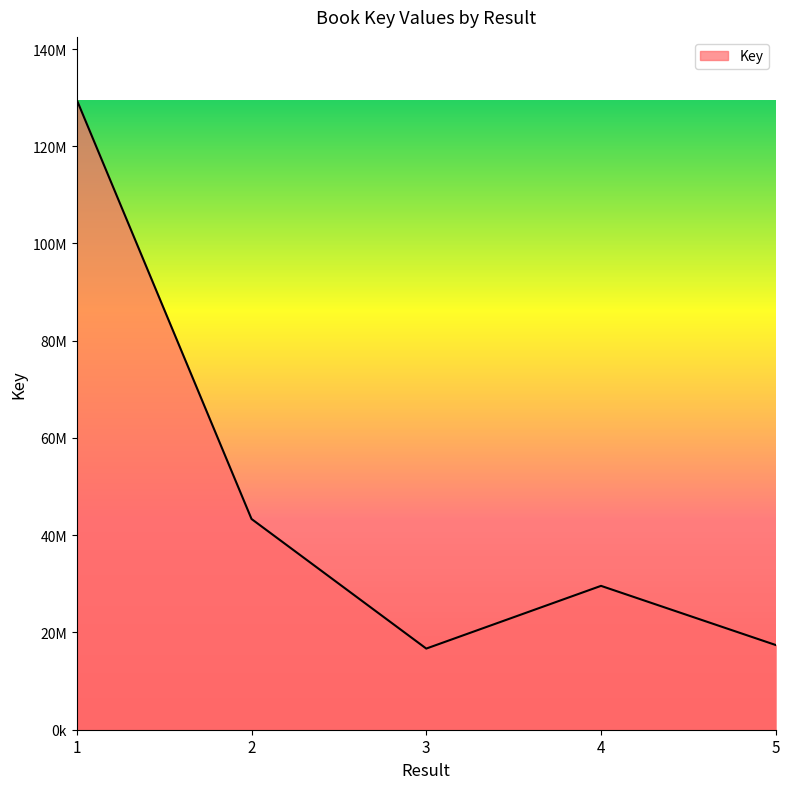

At which category does the chart reach its peak across all series?

1